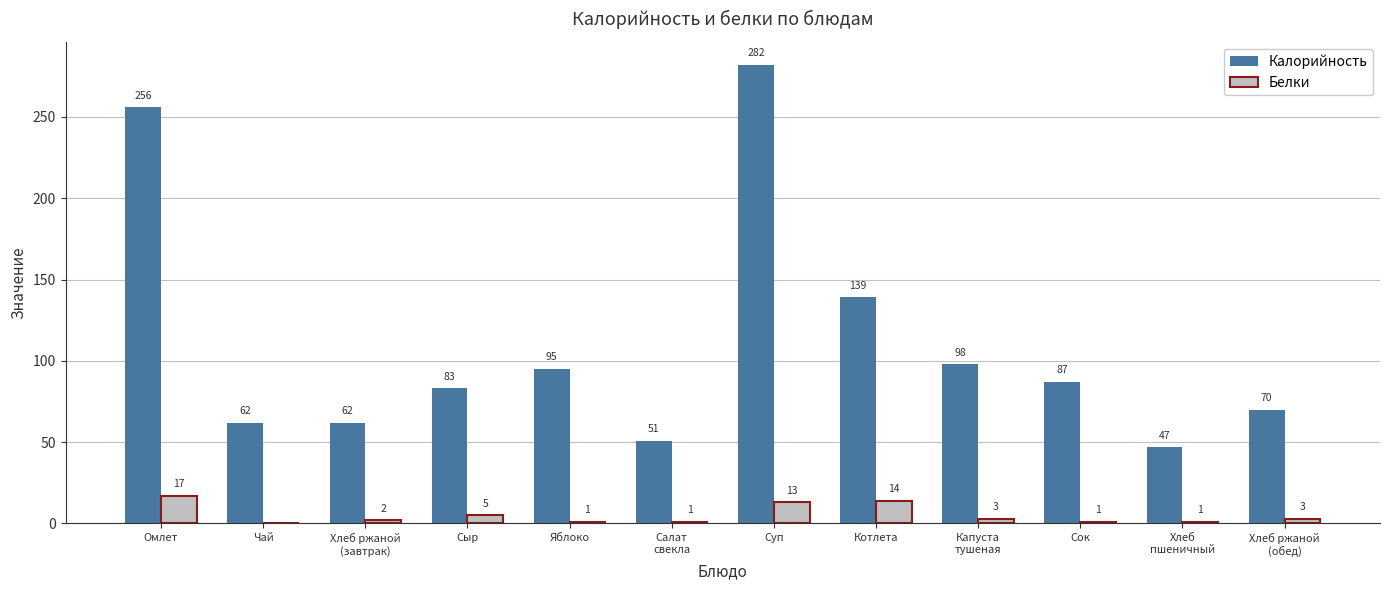

Which label corresponds to the largest value in the chart?

Суп